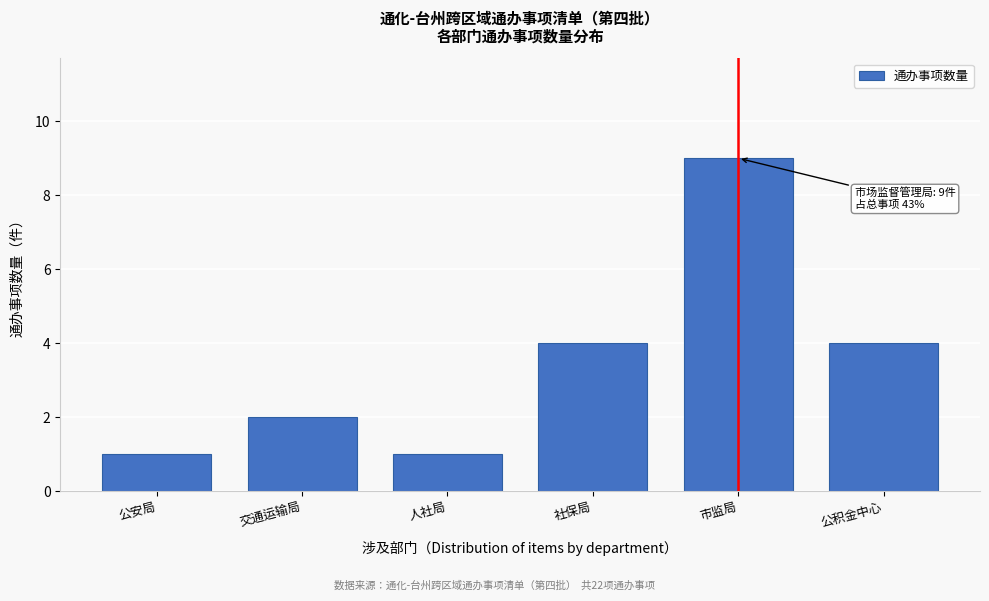

Reading left to right, transcribe all the data shown in this chart.

公安局=1	交通运输局=2	人社局=1	社保局=4	市监局=9	公积金中心=4